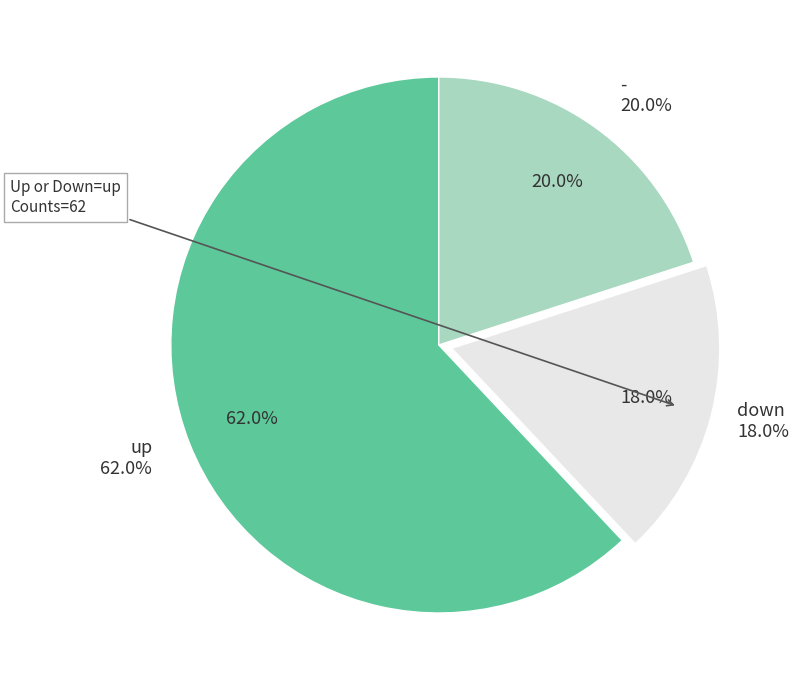

To the nearest percent, what is the combined percentage of down and -?

38%